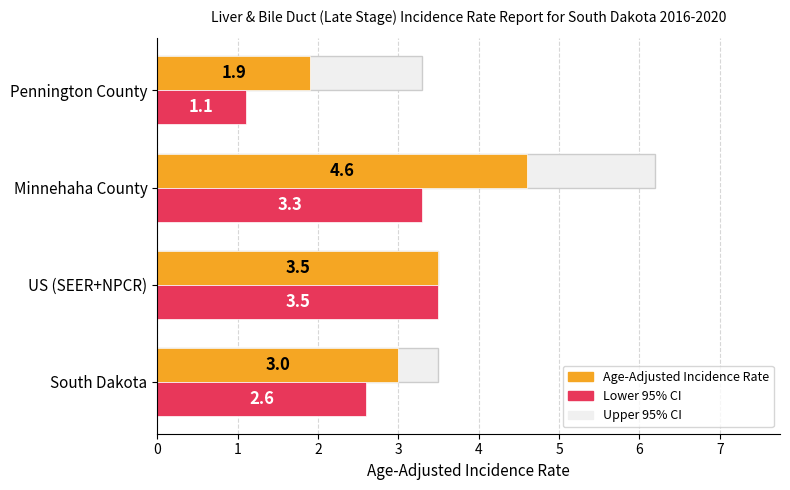

At how many categories does at least one series exceed 3?

4